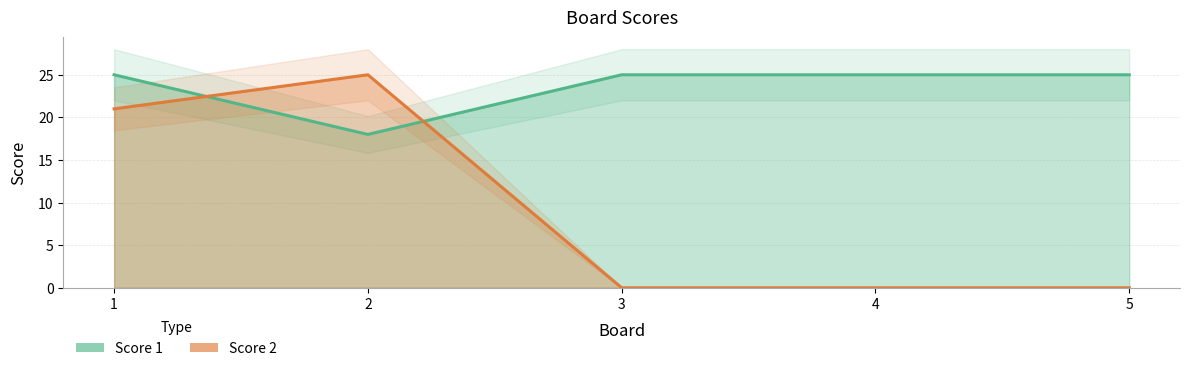

True or false: Score 2 has a value of 21 at 1.

True